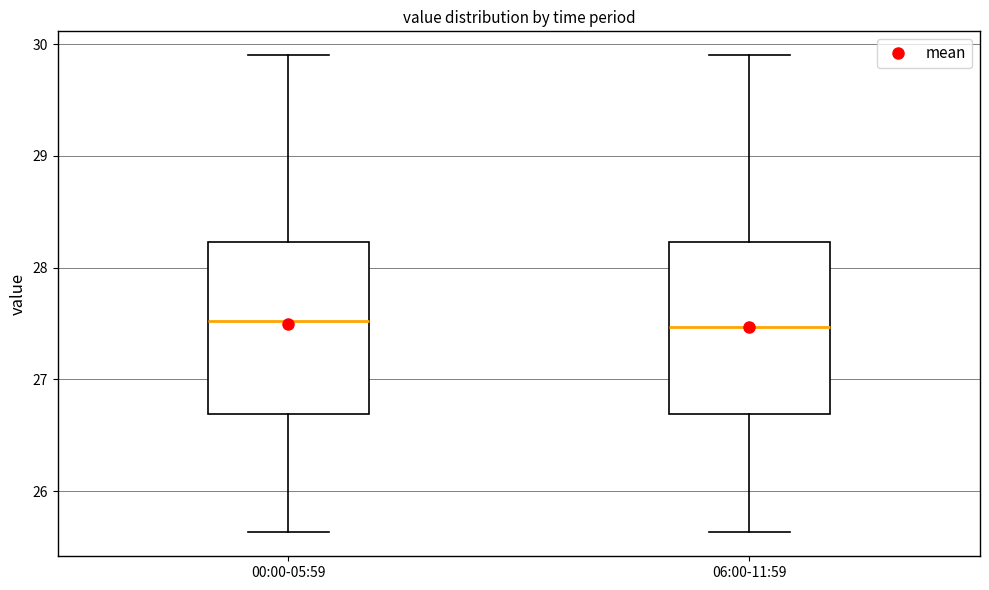

Reading left to right, read every box against the y-axis: the position of its median line, the range the box covers, and the ends of its whiskers. The values are not printed on the chart, so give them approximately, as read against the axis.

00:00-05:59: median 27.5, box 26.7 to 28.2, whiskers 25.6 to 29.9
06:00-11:59: median 27.5, box 26.7 to 28.2, whiskers 25.6 to 29.9